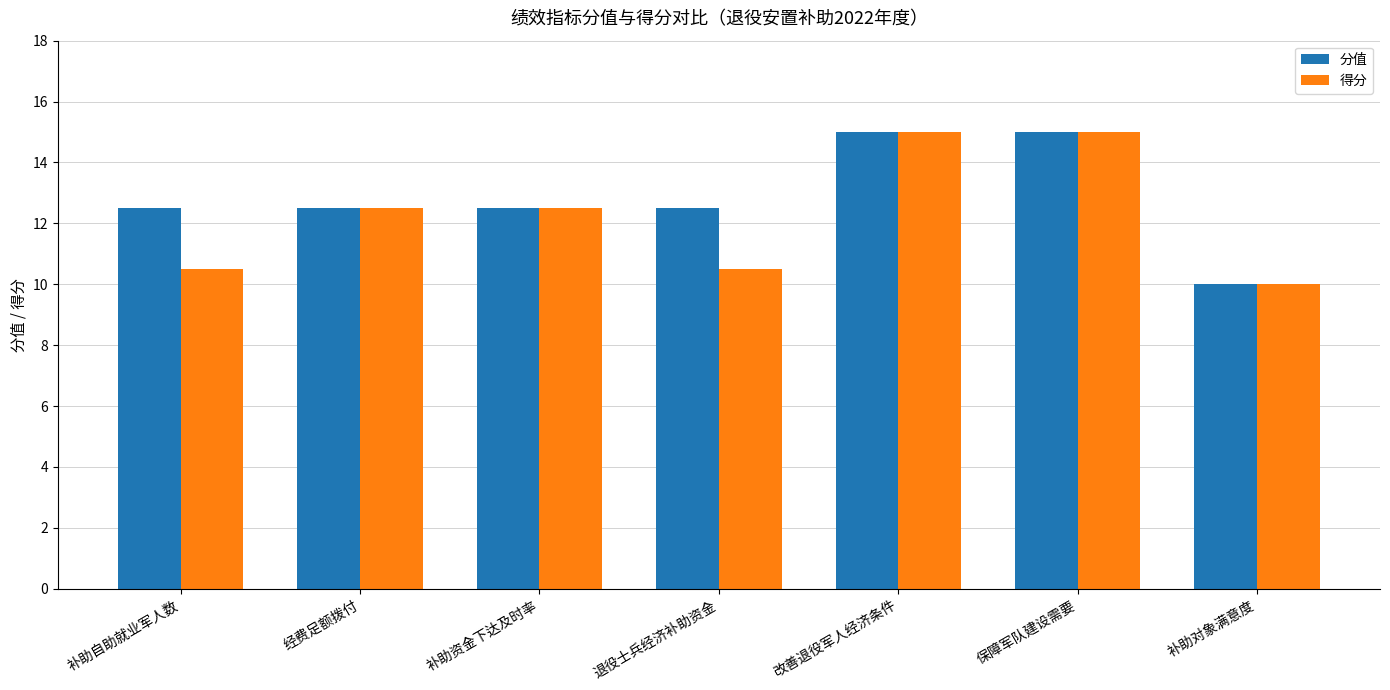

Reading left to right, list all the values displayed in this chart.

分值: 12.5	12.5	12.5	12.5	15.0	15.0	10.0
得分: 10.5	12.5	12.5	10.5	15.0	15.0	10.0